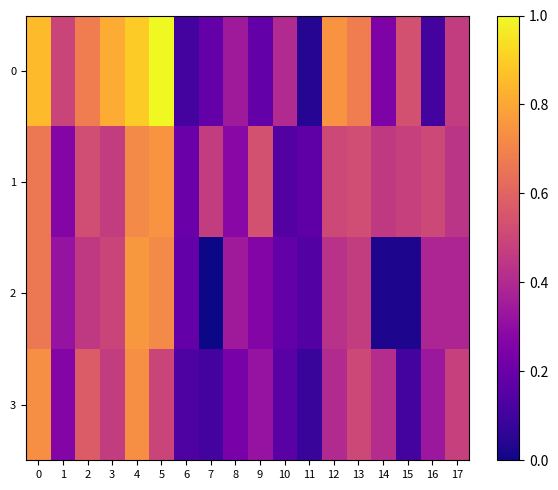

At which category does the chart reach its peak across all series?

5